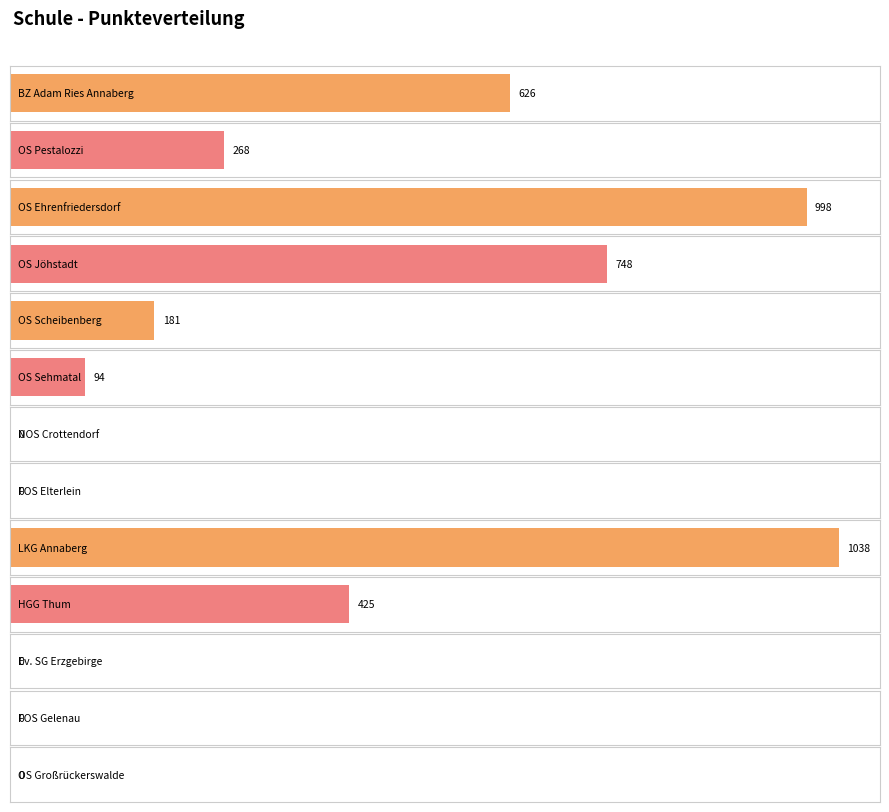

What is the value of the 6th bar from the left?

94